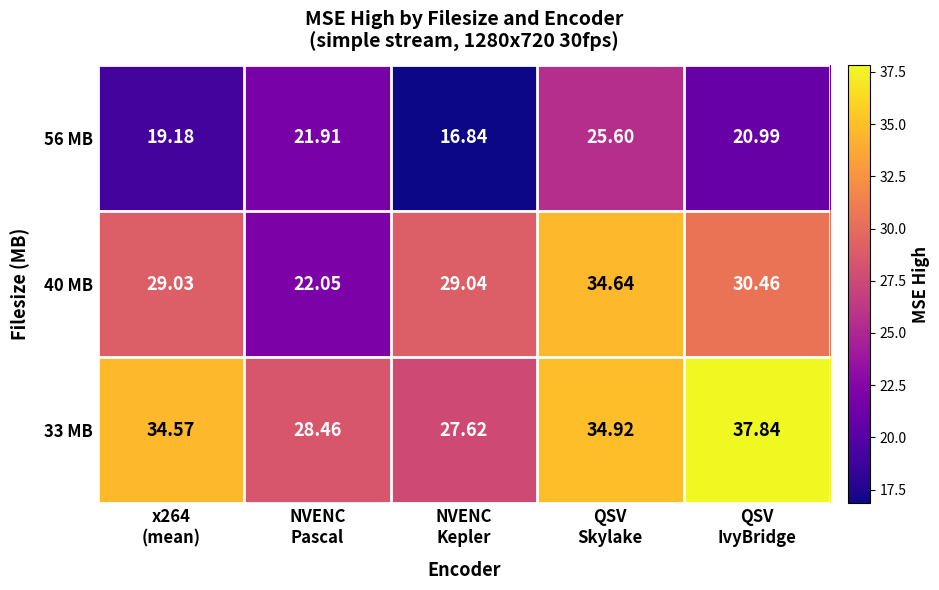

Which series has the largest range (max minus min)?

40 MB